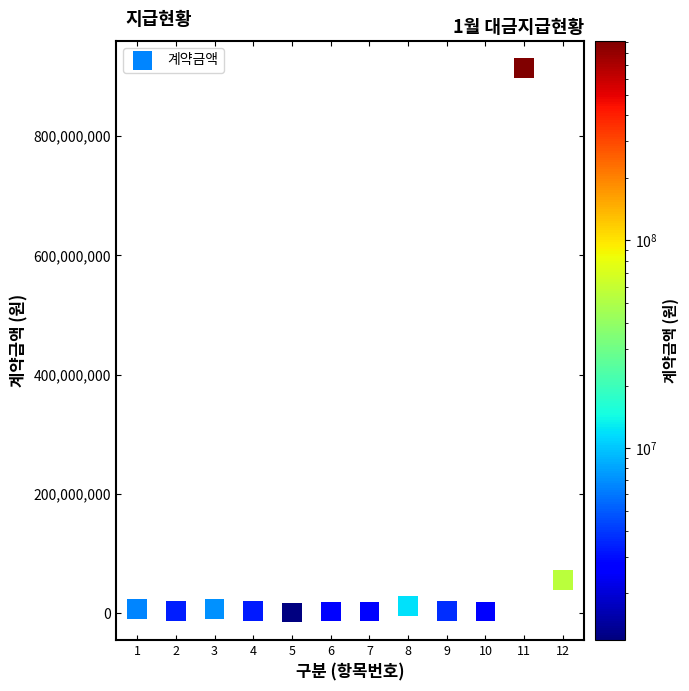

What is the range of Y values (max minus min)?

913022400